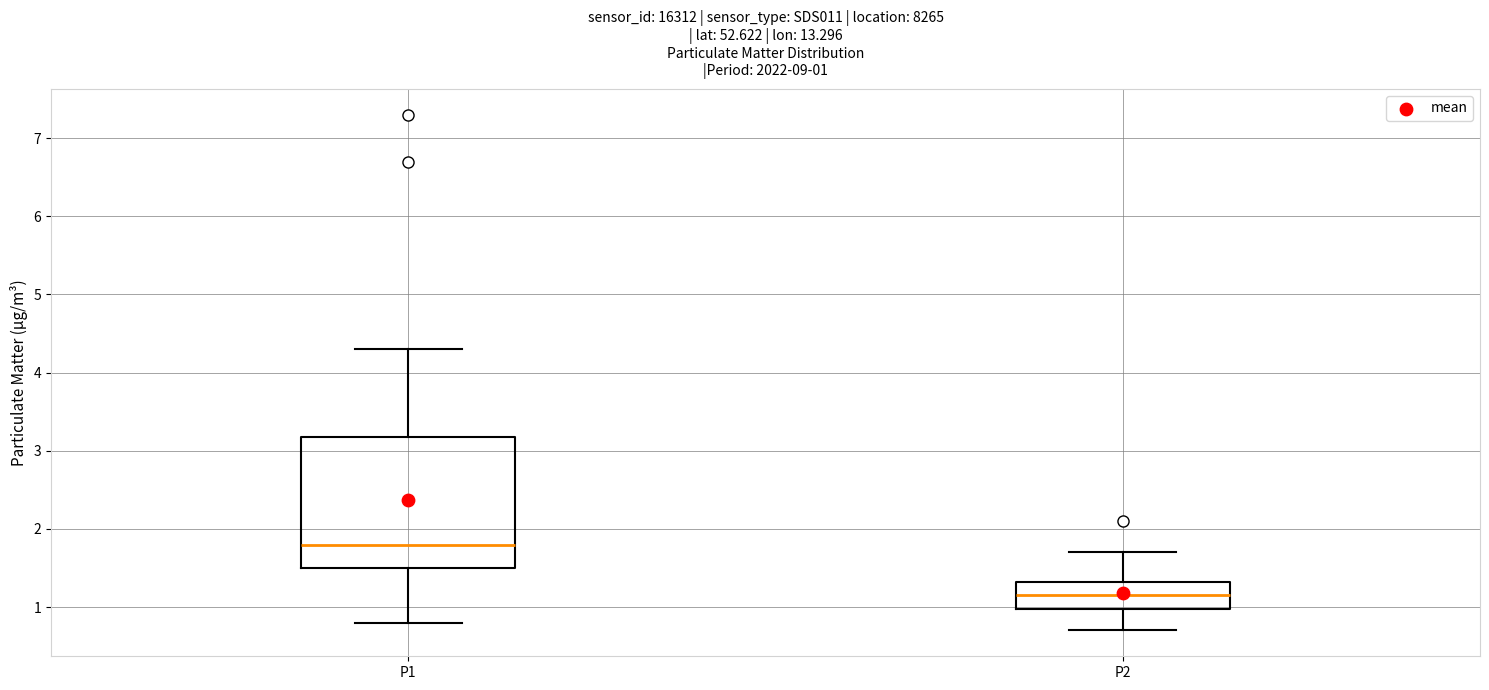

Which box's median line is the lowest?

P2